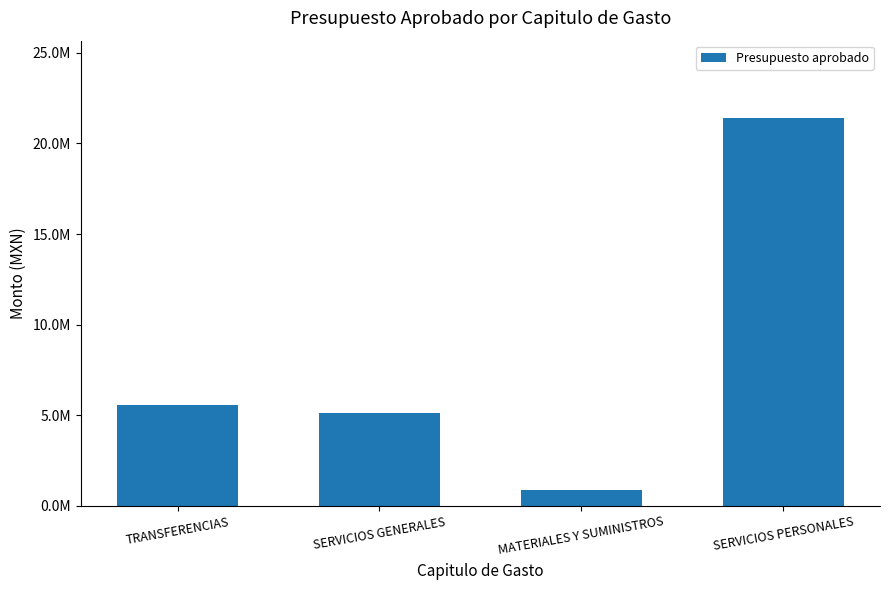

Does the chart contain any negative values?

No